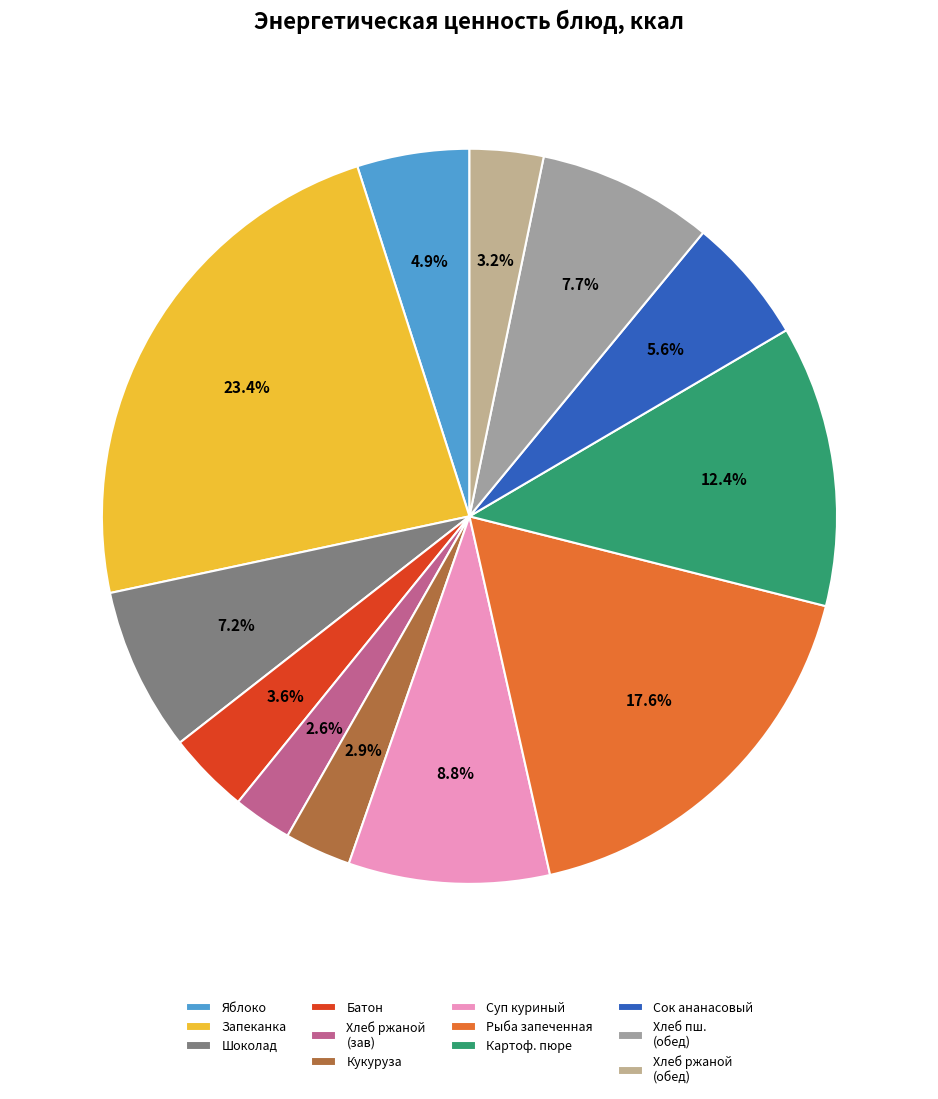

How many slices are in this pie chart?

12